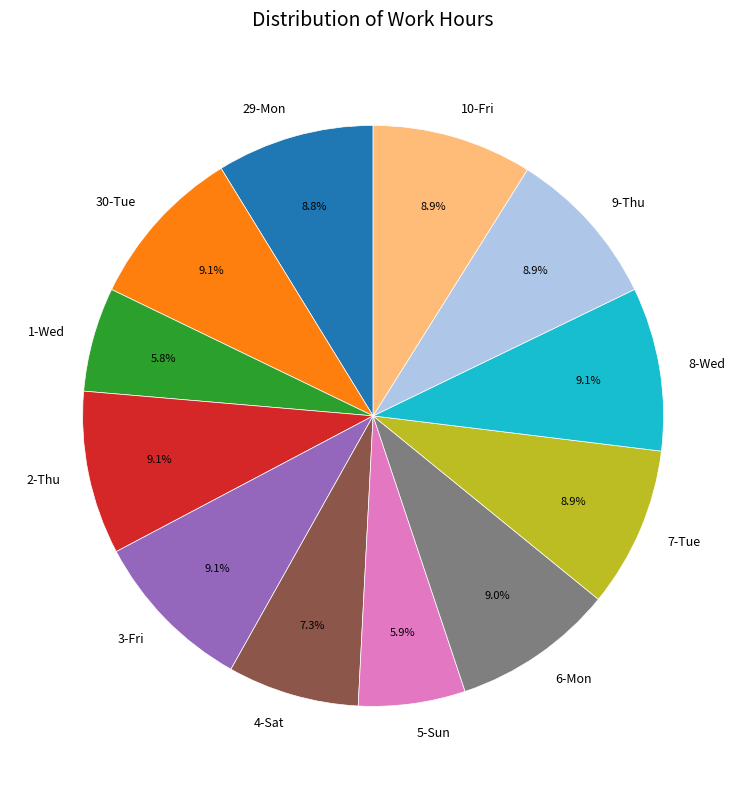

To the nearest percent, what is the average slice percentage?

8%